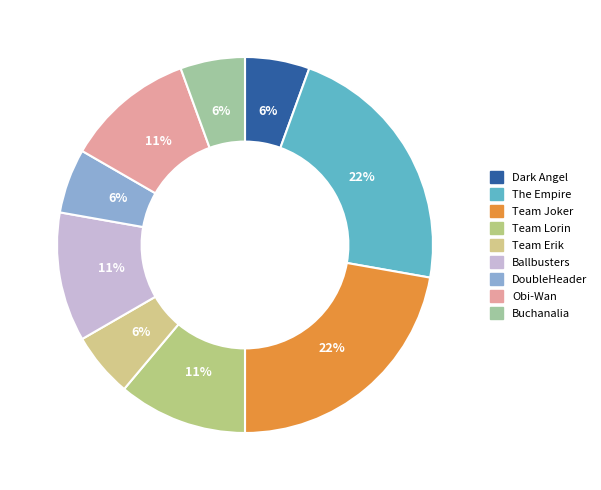

To the nearest percent, what is the average slice percentage?

11%